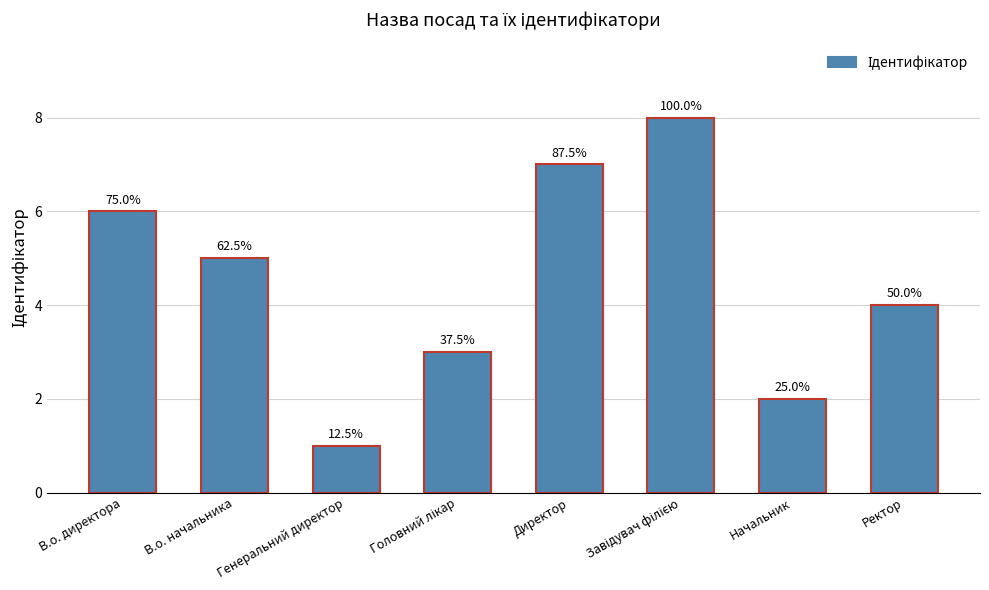

Where does the data first go above 5?

В.о. директора